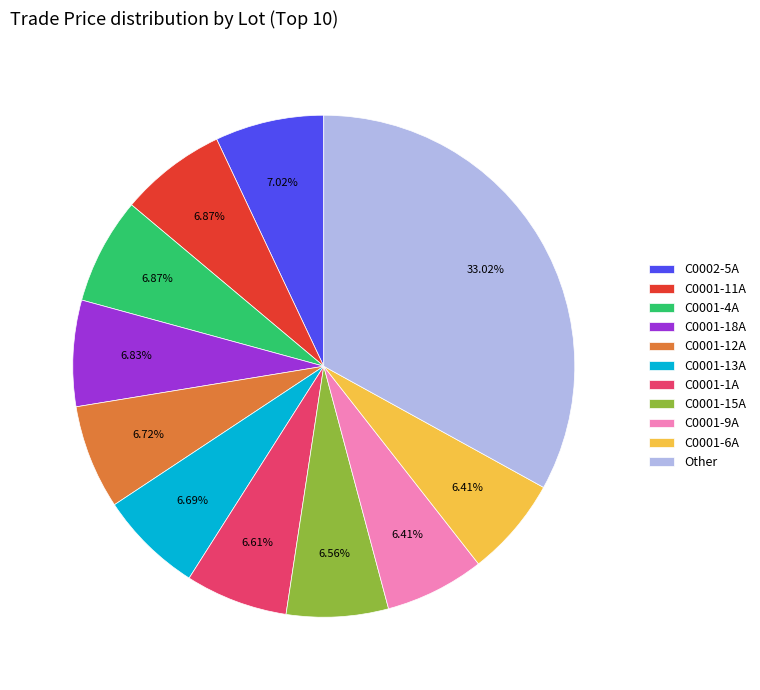

Combined, do C0001-1A and C0002-5A account for over 50%?

No